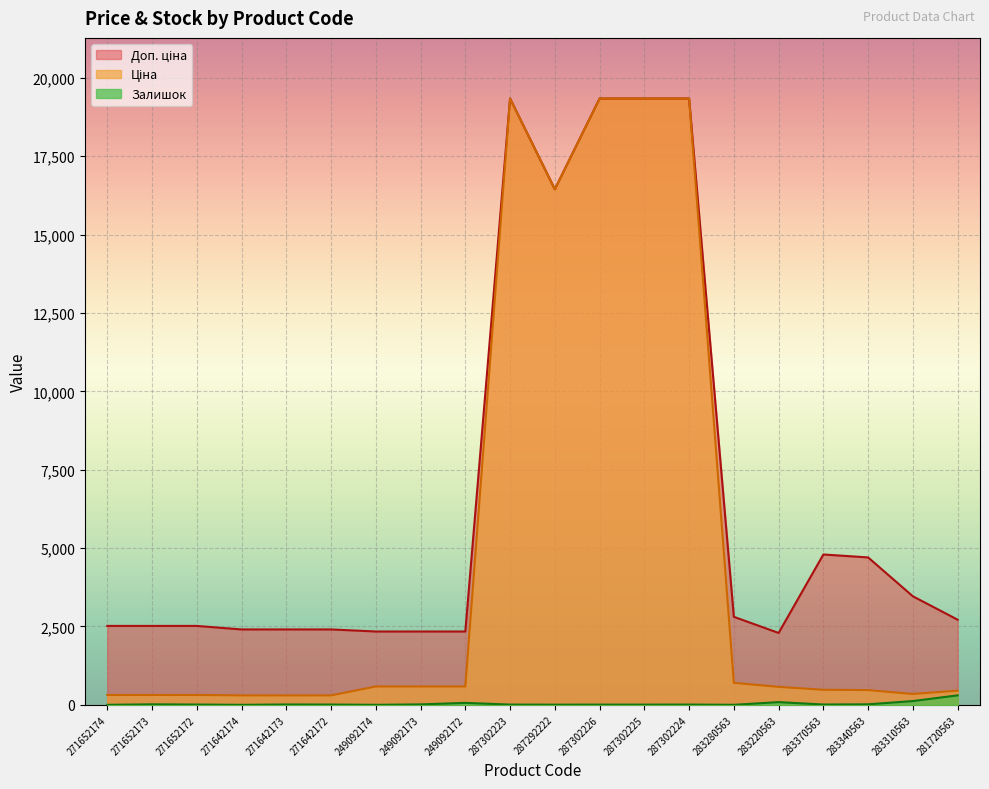

Is it true that Залишок equals 4.4 at 271642172?

False